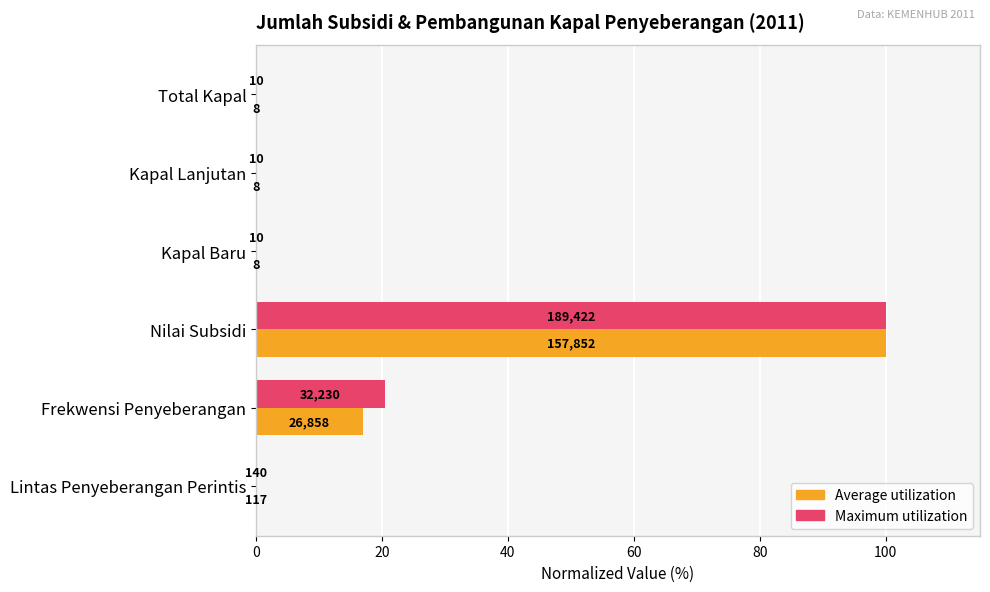

What are all the series names shown in the legend?

Average utilization, Maximum utilization